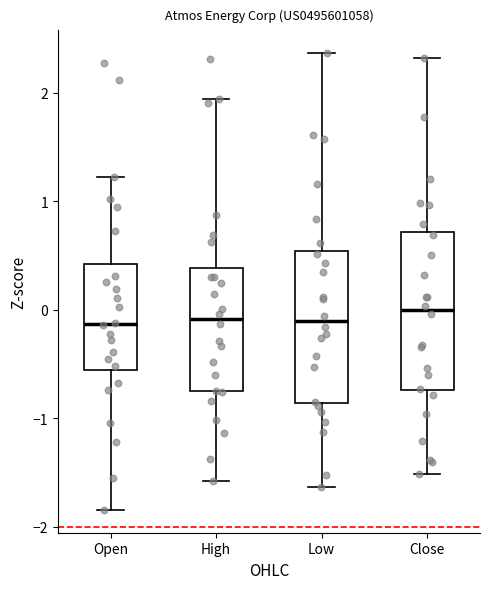

Where does the median line of the box for Close sit on the y-axis? The values are not printed on the chart, so give them approximately, as read against the axis.

0.0